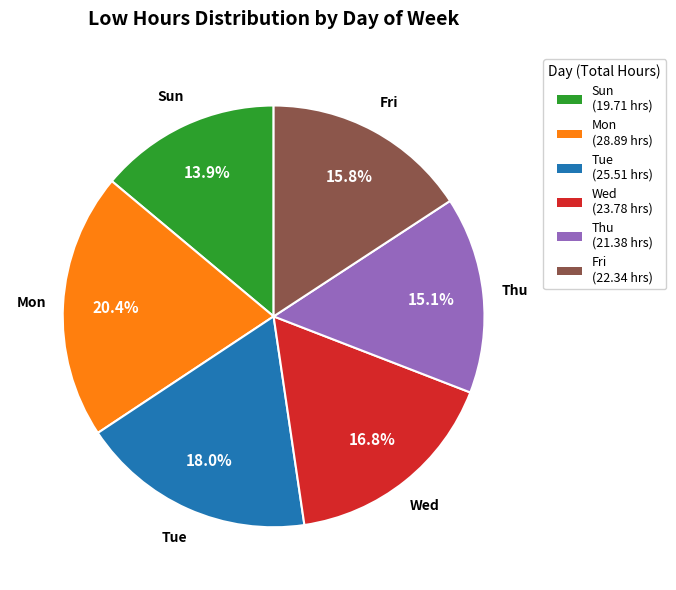

What percentage is NOT represented by Thu (21.38 hrs)?

84.9%